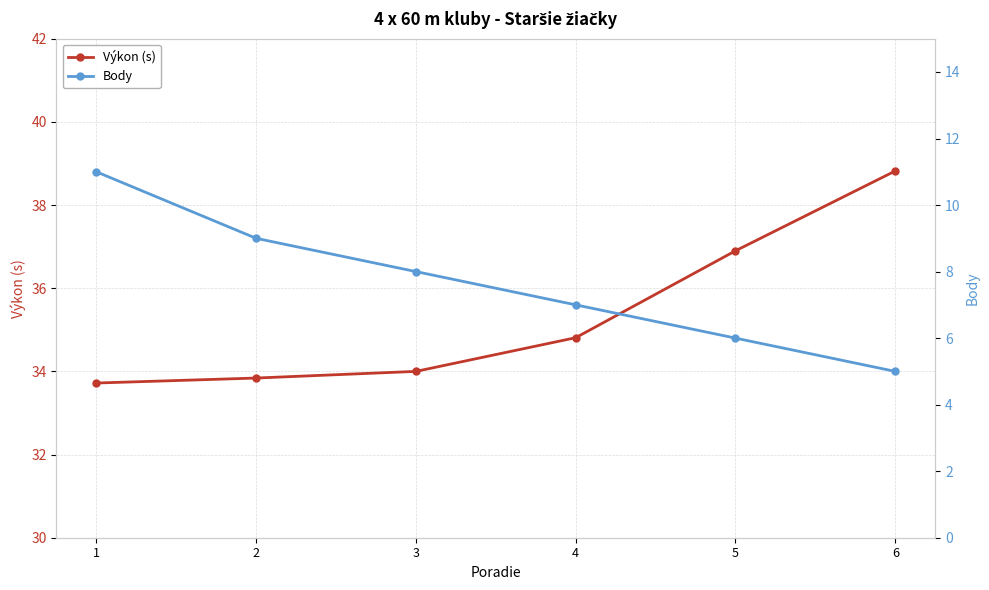

True or false: Body has more than 0 interior local peaks.

False